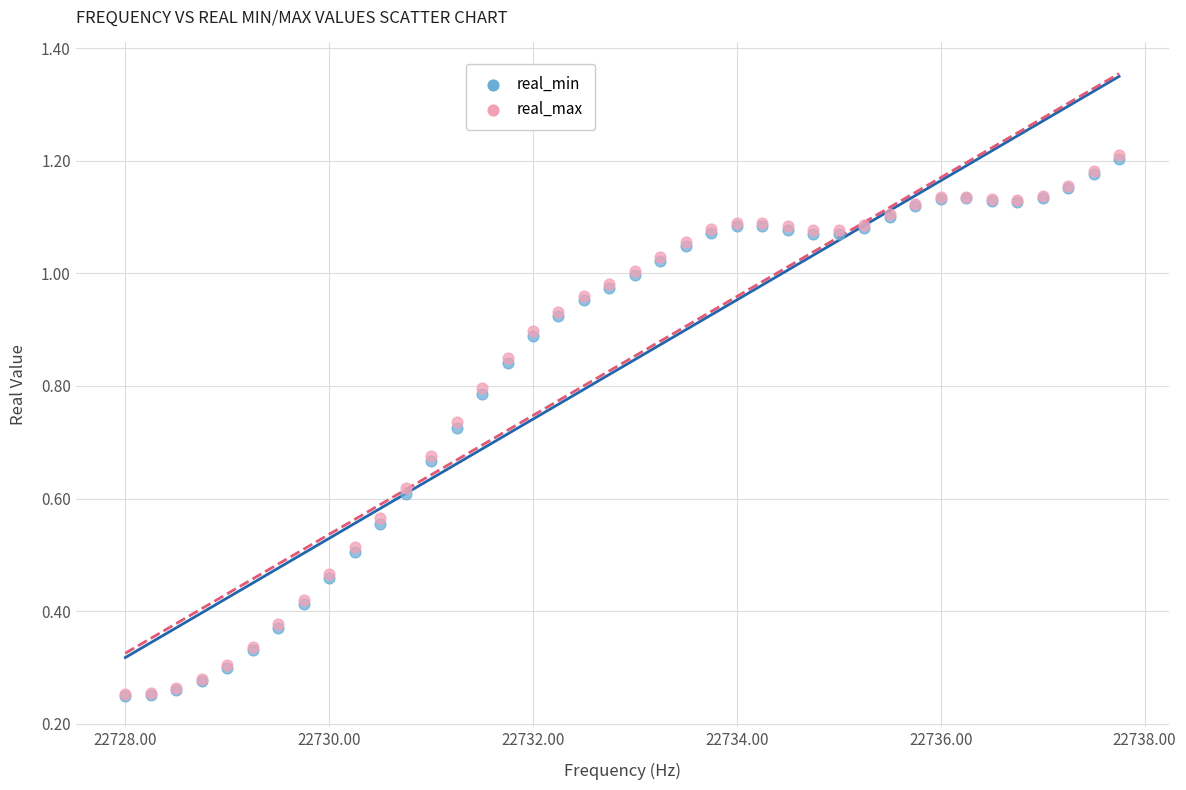

Which series has the largest Y range (max minus min)?

real_max